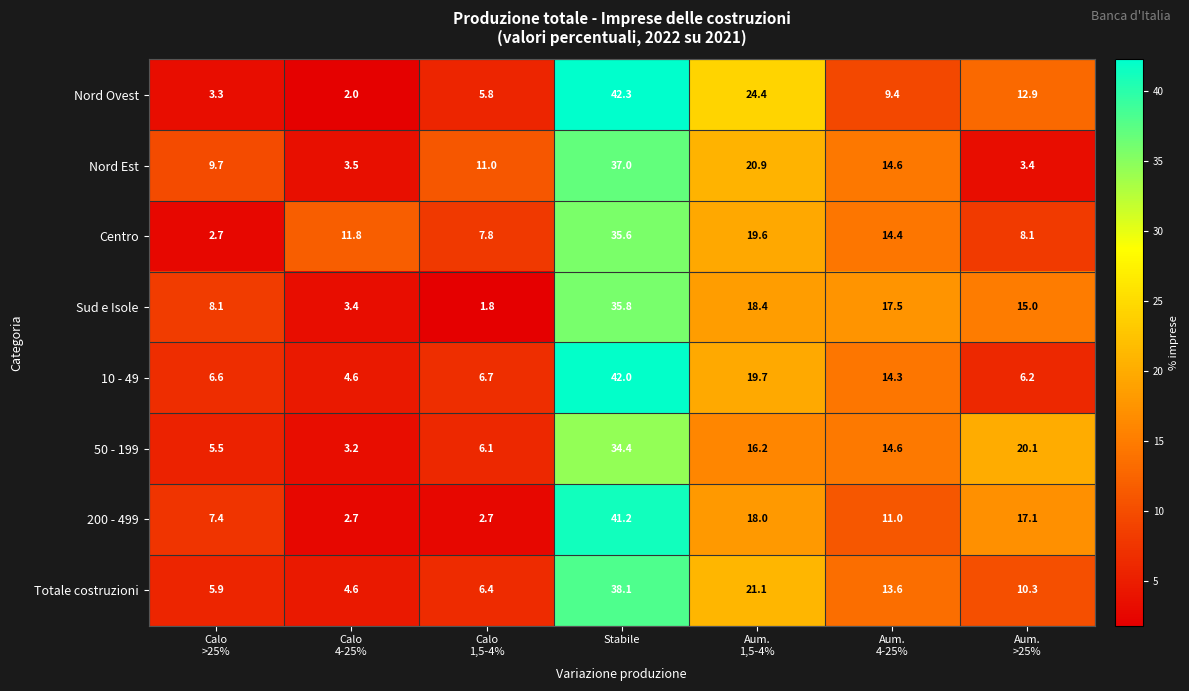

True or false: Nord Est has a value of 65.1 at Stabile.

False